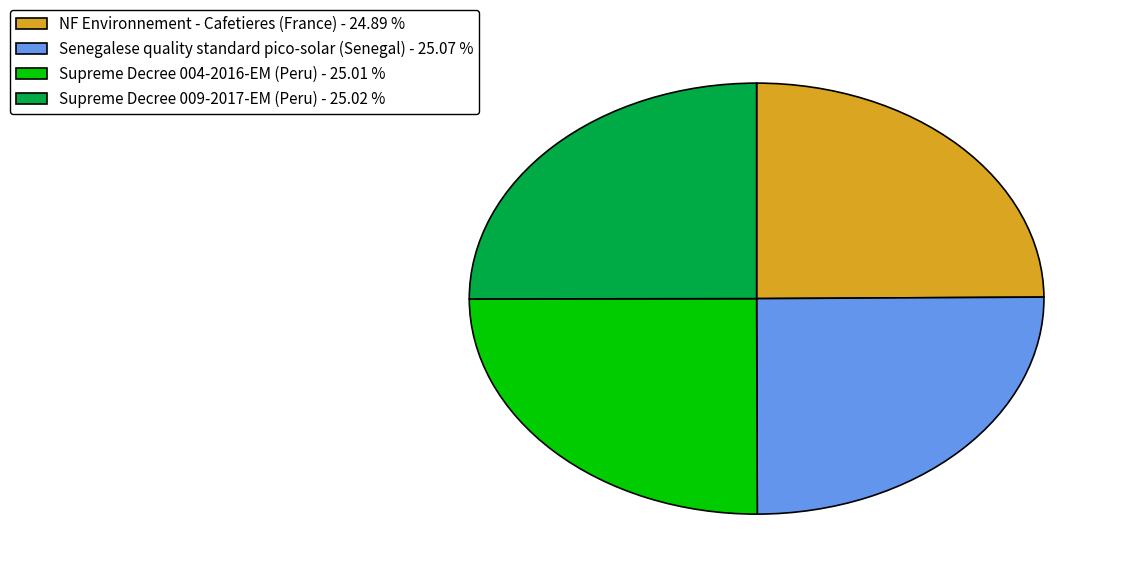

Is there a majority slice in this chart?

No